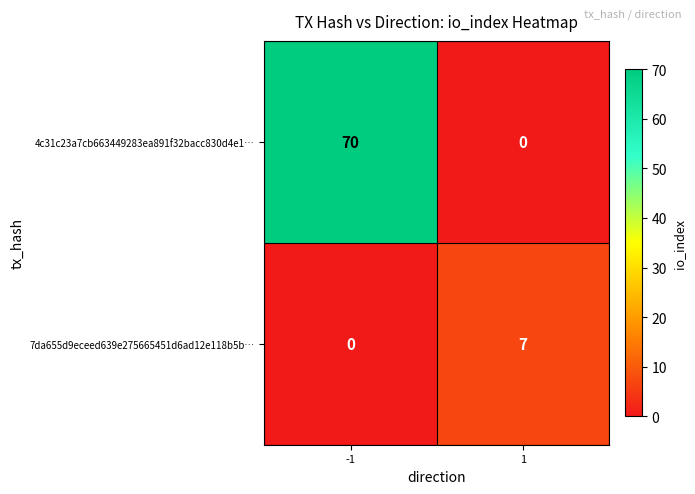

What is the maximum value for 7da655d9eceed639e275665451d6ad12e118b5b…?

7